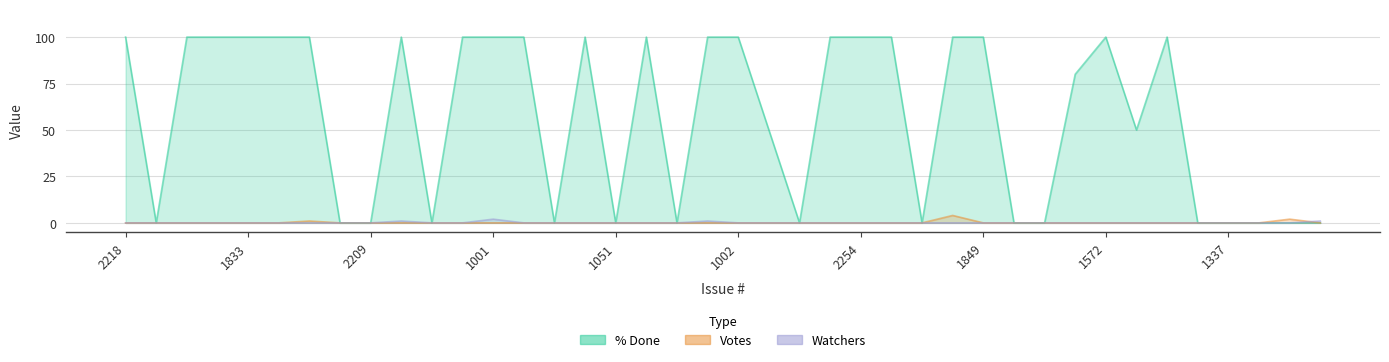

Reading left to right, extract all data points from this chart.

% Done: 100	0	100	100	100	100	100	0	0	100	0	100	100	100	0	100	0	100	0	100	100	50	0	100	100	100	0	100	100	0	0	80	100	50	100	0	0	0	0	0
Votes: 0	0	0	0	0	0	1	0	0	0	0	0	0	0	0	0	0	0	0	0	0	0	0	0	0	0	0	4	0	0	0	0	0	0	0	0	0	0	2	0
Watchers: 0	0	0	0	0	0	0	0	0	1	0	0	2	0	0	0	0	0	0	1	0	0	0	0	0	0	0	0	0	0	0	0	0	0	0	0	0	0	0	1